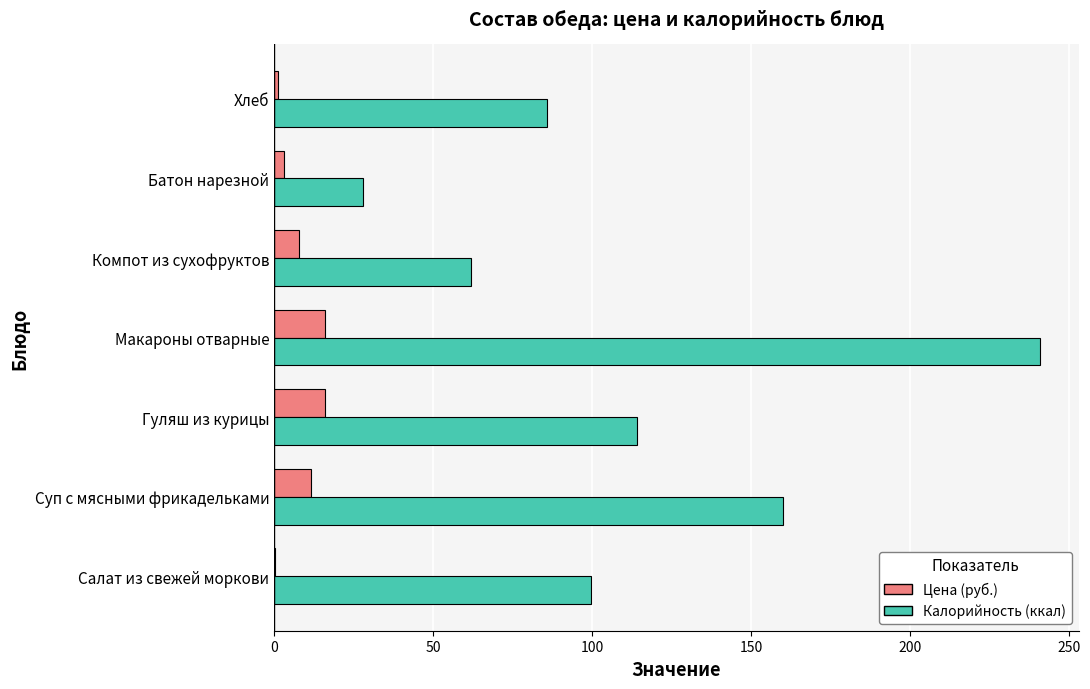

Is it true that Калорийность (ккал) equals 102.2 at Макароны отварные?

False